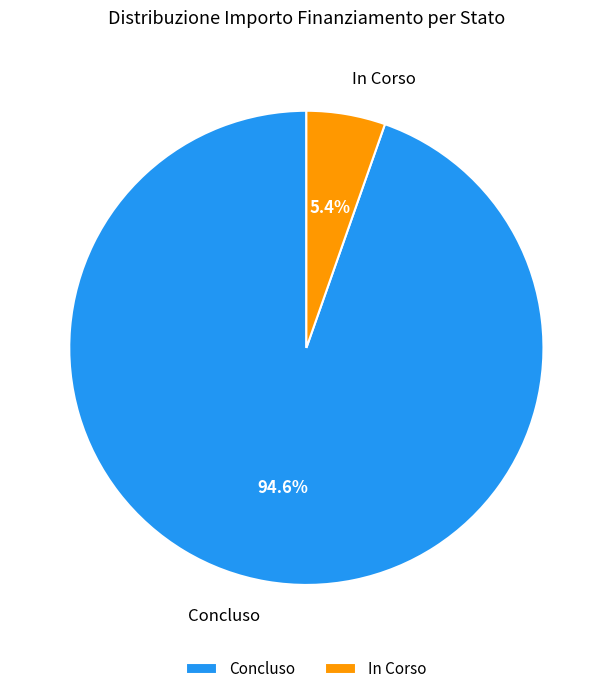

What percentage is NOT represented by Concluso?

5.4%